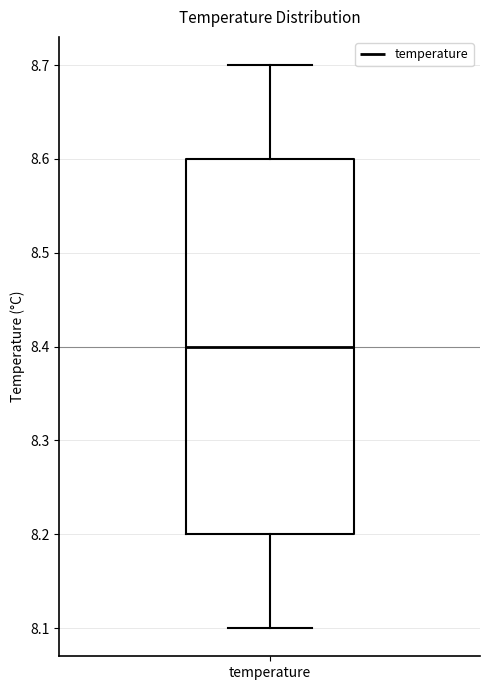

Read this box plot against the y-axis: the position of the median line, the range covered by the box, and the ends of both whiskers. The values are not printed on the chart, so give them approximately, as read against the axis.

median 8.4, box 8.2 to 8.6, whiskers 8.1 to 8.7